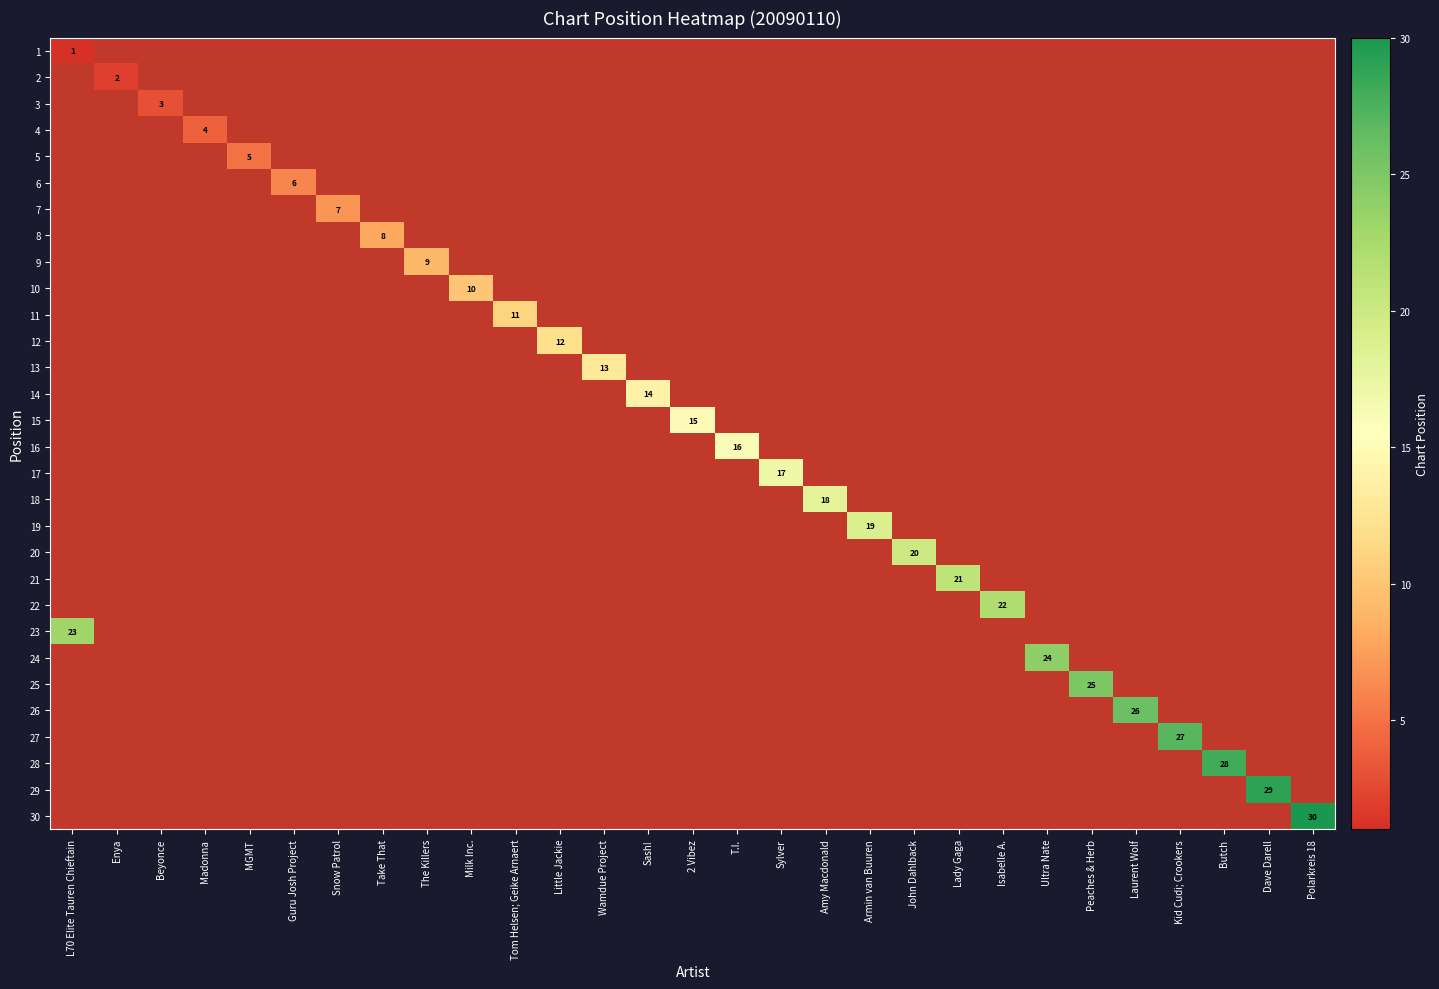

At how many categories does at least one series exceed 24?

6